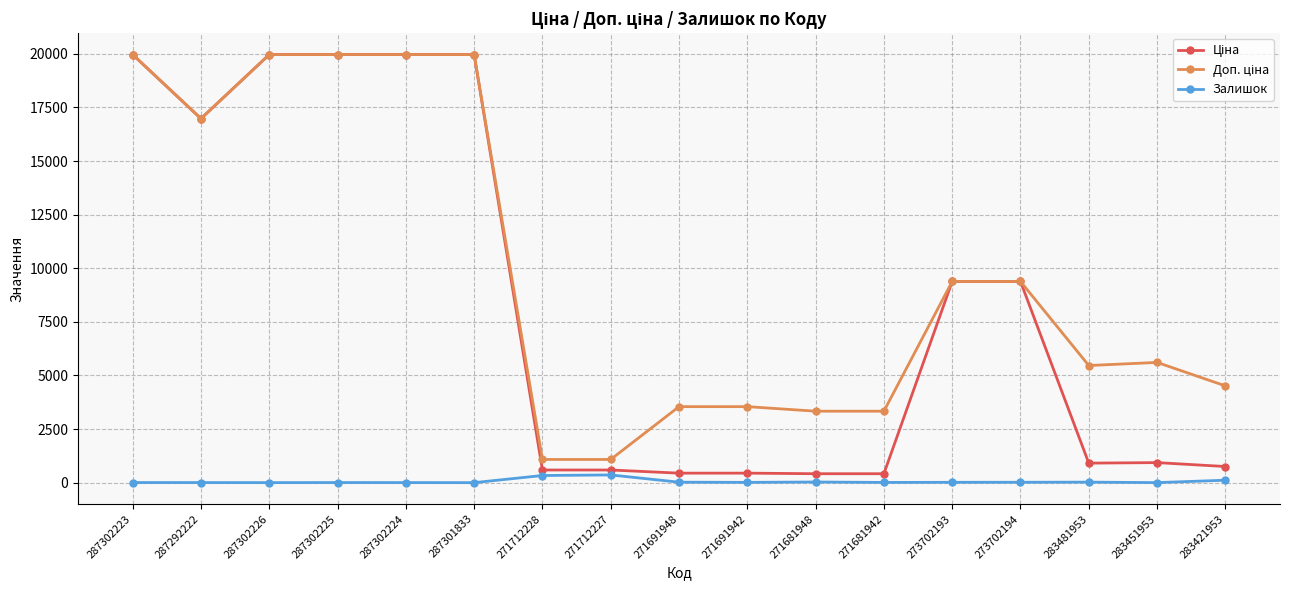

How many data points does each series have?

17